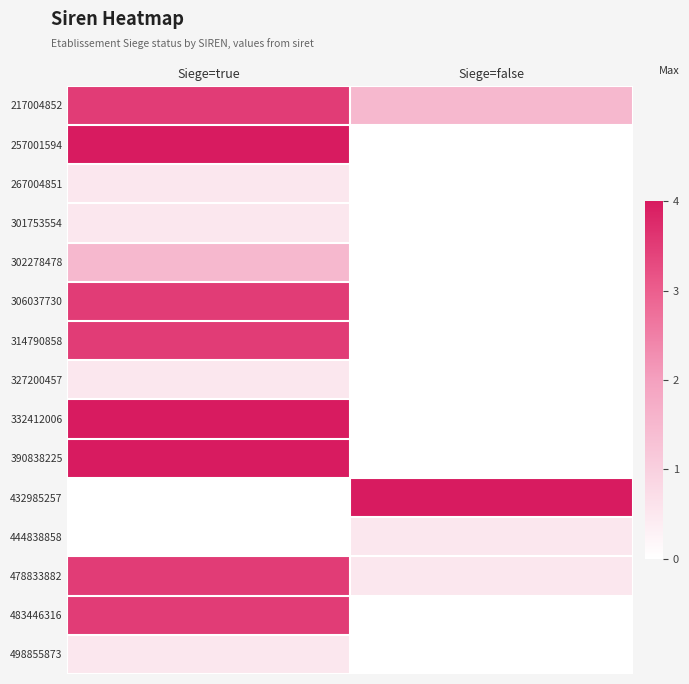

Which has a higher value, Siege=false or Siege=true?

Siege=true